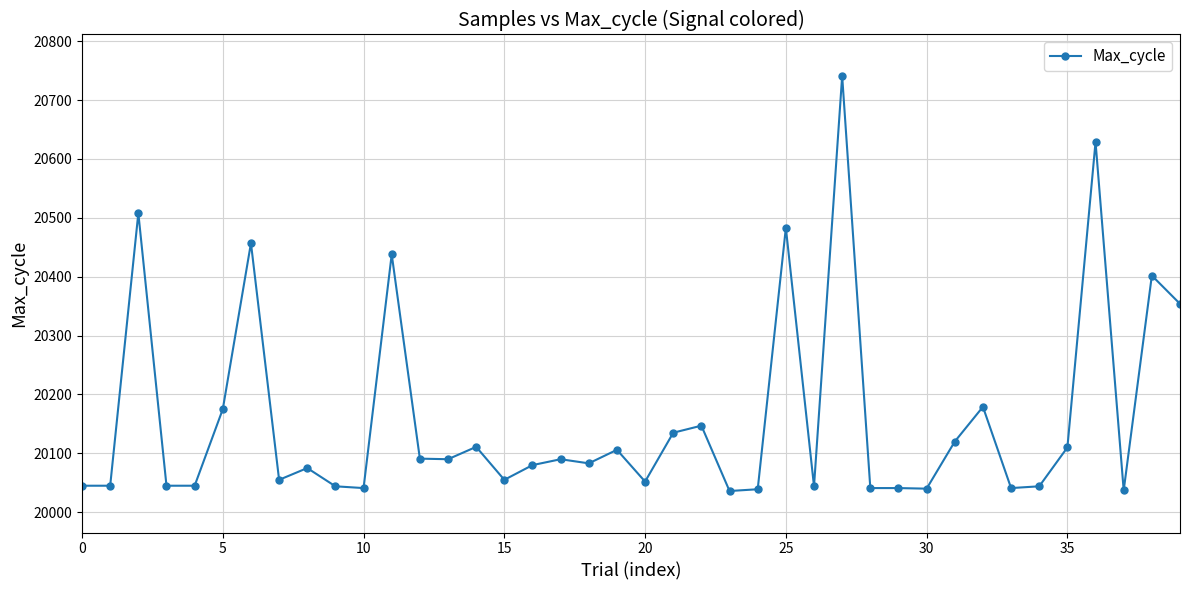

True or false: there are more than 2 points higher than both neighbors.

True